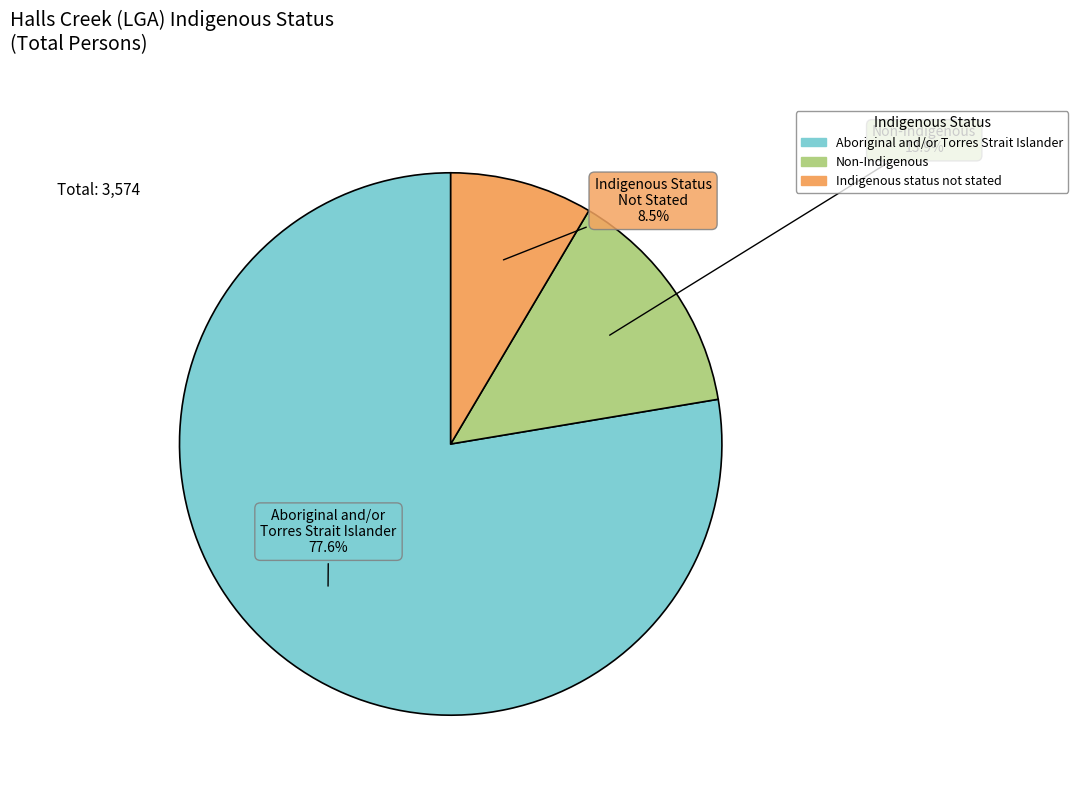

How many segments does this pie chart have?

3